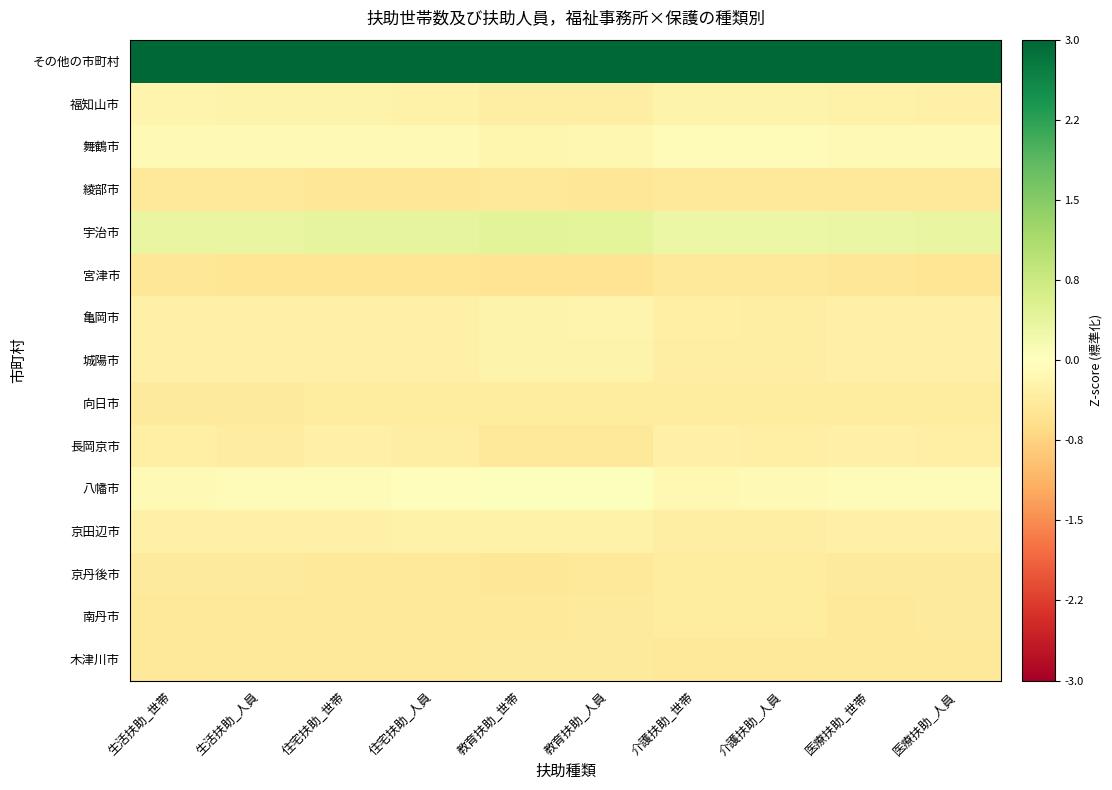

Reading right to left, extract all data points from this chart.

その他の市町村: 医療扶助_人員=3.7	医療扶助_世帯=3.7	介護扶助_人員=3.7	介護扶助_世帯=3.7	教育扶助_人員=3.6	教育扶助_世帯=3.6	住宅扶助_人員=3.7	住宅扶助_世帯=3.7	生活扶助_人員=3.7	生活扶助_世帯=3.7
福知山市: 医療扶助_人員=-0.3	医療扶助_世帯=-0.2	介護扶助_人員=-0.2	介護扶助_世帯=-0.2	教育扶助_人員=-0.3	教育扶助_世帯=-0.3	住宅扶助_人員=-0.2	住宅扶助_世帯=-0.2	生活扶助_人員=-0.2	生活扶助_世帯=-0.2
舞鶴市: 医療扶助_人員=-0.1	医療扶助_世帯=-0.1	介護扶助_人員=-0.1	介護扶助_世帯=-0.1	教育扶助_人員=-0.1	教育扶助_世帯=-0.2	住宅扶助_人員=-0.1	住宅扶助_世帯=-0.1	生活扶助_人員=-0.1	生活扶助_世帯=-0.1
綾部市: 医療扶助_人員=-0.4	医療扶助_世帯=-0.4	介護扶助_人員=-0.4	介護扶助_世帯=-0.4	教育扶助_人員=-0.4	教育扶助_世帯=-0.4	住宅扶助_人員=-0.5	住宅扶助_世帯=-0.5	生活扶助_人員=-0.4	生活扶助_世帯=-0.4
宇治市: 医療扶助_人員=0.4	医療扶助_世帯=0.3	介護扶助_人員=0.3	介護扶助_世帯=0.3	教育扶助_人員=0.4	教育扶助_世帯=0.4	住宅扶助_人員=0.4	住宅扶助_世帯=0.4	生活扶助_人員=0.3	生活扶助_世帯=0.3
宮津市: 医療扶助_人員=-0.5	医療扶助_世帯=-0.5	介護扶助_人員=-0.4	介護扶助_世帯=-0.4	教育扶助_人員=-0.5	教育扶助_世帯=-0.5	住宅扶助_人員=-0.5	住宅扶助_世帯=-0.5	生活扶助_人員=-0.5	生活扶助_世帯=-0.5
亀岡市: 医療扶助_人員=-0.3	医療扶助_世帯=-0.3	介護扶助_人員=-0.3	介護扶助_世帯=-0.3	教育扶助_人員=-0.2	教育扶助_世帯=-0.2	住宅扶助_人員=-0.3	住宅扶助_世帯=-0.3	生活扶助_人員=-0.3	生活扶助_世帯=-0.3
城陽市: 医療扶助_人員=-0.3	医療扶助_世帯=-0.3	介護扶助_人員=-0.3	介護扶助_世帯=-0.3	教育扶助_人員=-0.2	教育扶助_世帯=-0.2	住宅扶助_人員=-0.3	住宅扶助_世帯=-0.3	生活扶助_人員=-0.3	生活扶助_世帯=-0.3
向日市: 医療扶助_人員=-0.4	医療扶助_世帯=-0.4	介護扶助_人員=-0.4	介護扶助_世帯=-0.4	教育扶助_人員=-0.4	教育扶助_世帯=-0.4	住宅扶助_人員=-0.4	住宅扶助_世帯=-0.4	生活扶助_人員=-0.4	生活扶助_世帯=-0.4
長岡京市: 医療扶助_人員=-0.3	医療扶助_世帯=-0.3	介護扶助_人員=-0.3	介護扶助_世帯=-0.3	教育扶助_人員=-0.4	教育扶助_世帯=-0.4	住宅扶助_人員=-0.3	住宅扶助_世帯=-0.3	生活扶助_人員=-0.3	生活扶助_世帯=-0.3
八幡市: 医療扶助_人員=-0.1	医療扶助_世帯=-0.1	介護扶助_人員=-0.1	介護扶助_世帯=-0.1	教育扶助_人員=0.0	教育扶助_世帯=0.0	住宅扶助_人員=-0.0	住宅扶助_世帯=-0.1	生活扶助_人員=-0.1	生活扶助_世帯=-0.1
京田辺市: 医療扶助_人員=-0.3	医療扶助_世帯=-0.3	介護扶助_人員=-0.3	介護扶助_世帯=-0.3	教育扶助_人員=-0.2	教育扶助_世帯=-0.2	住宅扶助_人員=-0.3	住宅扶助_世帯=-0.3	生活扶助_人員=-0.3	生活扶助_世帯=-0.3
京丹後市: 医療扶助_人員=-0.4	医療扶助_世帯=-0.4	介護扶助_人員=-0.4	介護扶助_世帯=-0.4	教育扶助_人員=-0.4	教育扶助_世帯=-0.4	住宅扶助_人員=-0.4	住宅扶助_世帯=-0.4	生活扶助_人員=-0.4	生活扶助_世帯=-0.4
南丹市: 医療扶助_人員=-0.4	医療扶助_世帯=-0.4	介護扶助_人員=-0.4	介護扶助_世帯=-0.4	教育扶助_人員=-0.4	教育扶助_世帯=-0.4	住宅扶助_人員=-0.4	住宅扶助_世帯=-0.4	生活扶助_人員=-0.4	生活扶助_世帯=-0.4
木津川市: 医療扶助_人員=-0.4	医療扶助_世帯=-0.4	介護扶助_人員=-0.4	介護扶助_世帯=-0.4	教育扶助_人員=-0.4	教育扶助_世帯=-0.4	住宅扶助_人員=-0.4	住宅扶助_世帯=-0.4	生活扶助_人員=-0.4	生活扶助_世帯=-0.4